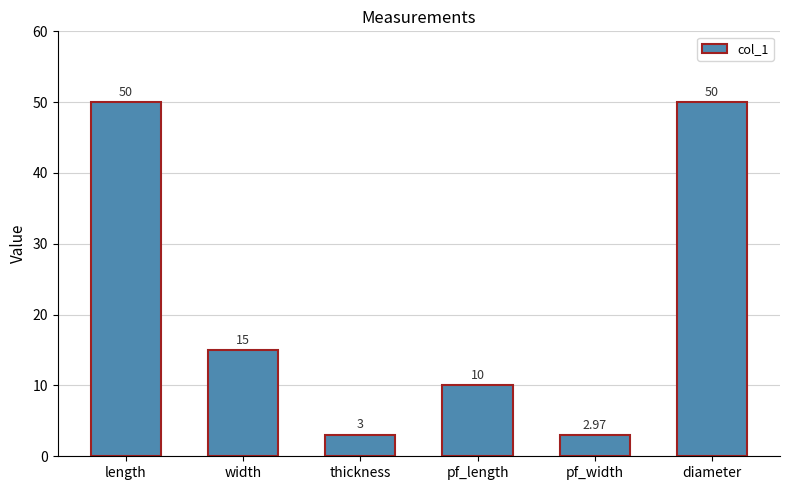

What is the smallest value displayed?

3.0